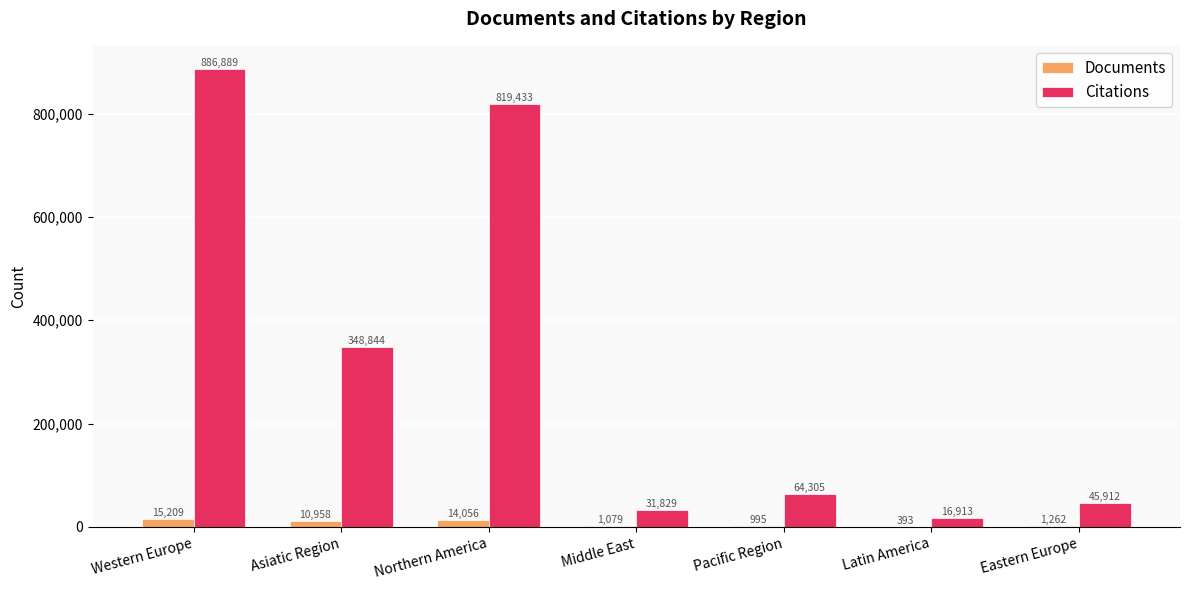

Where does the Citations series first go above 64305?

Western Europe